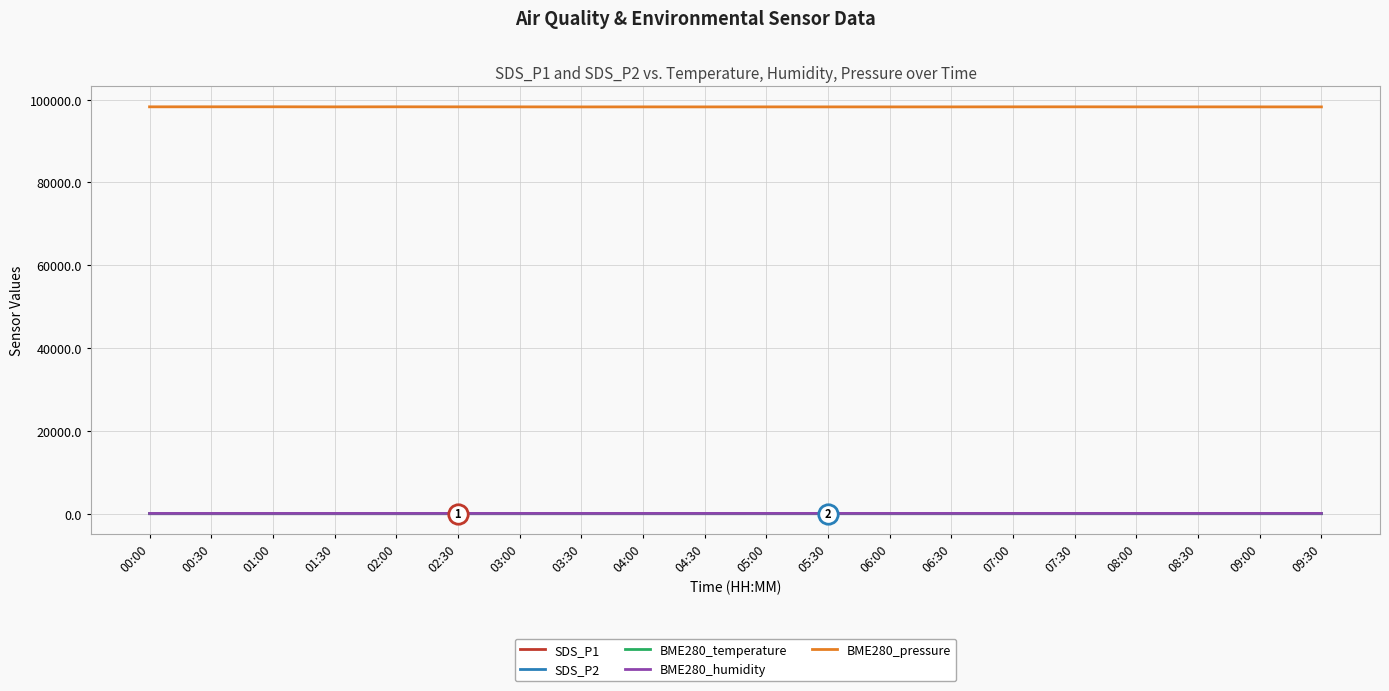

Which series has the widest spread of values?

BME280_pressure